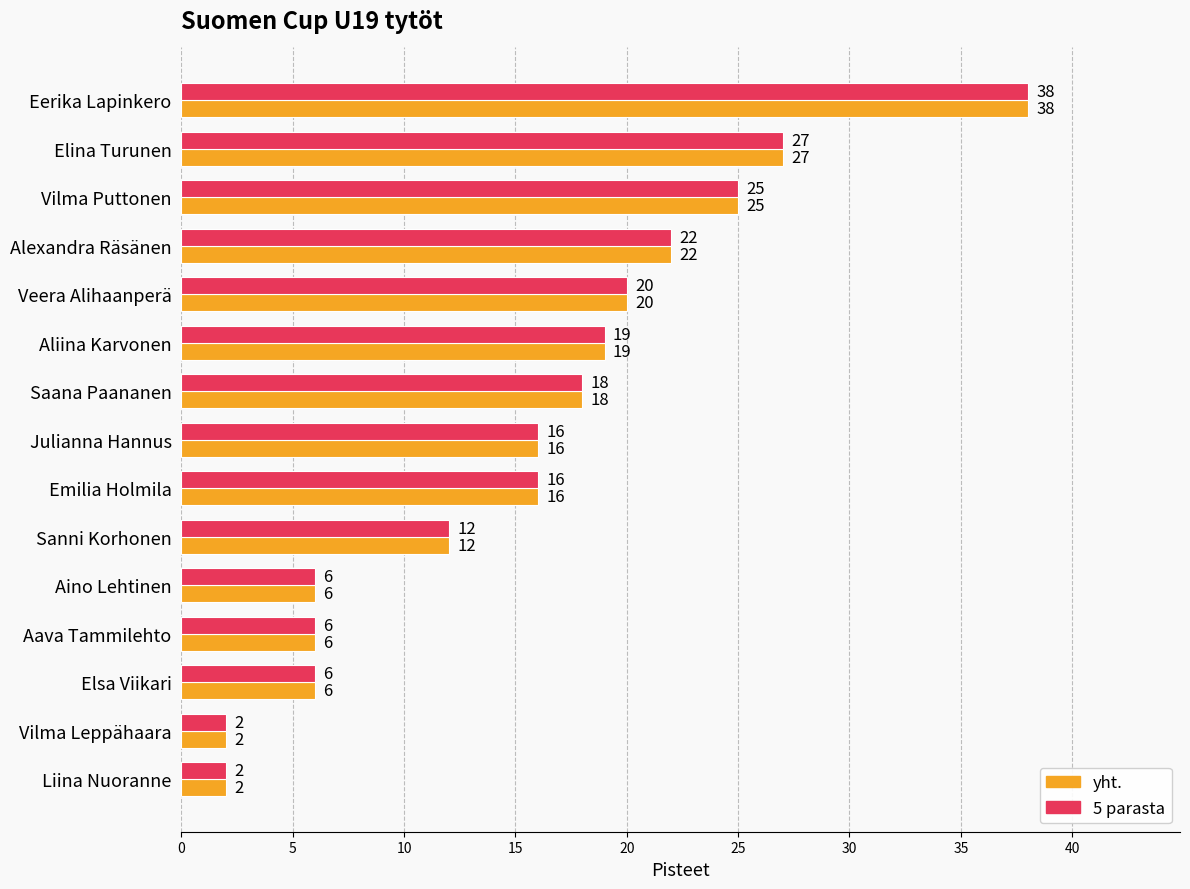

Is the value of yht. at Elina Turunen greater than the value of 5 parasta at Julianna Hannus?

Yes